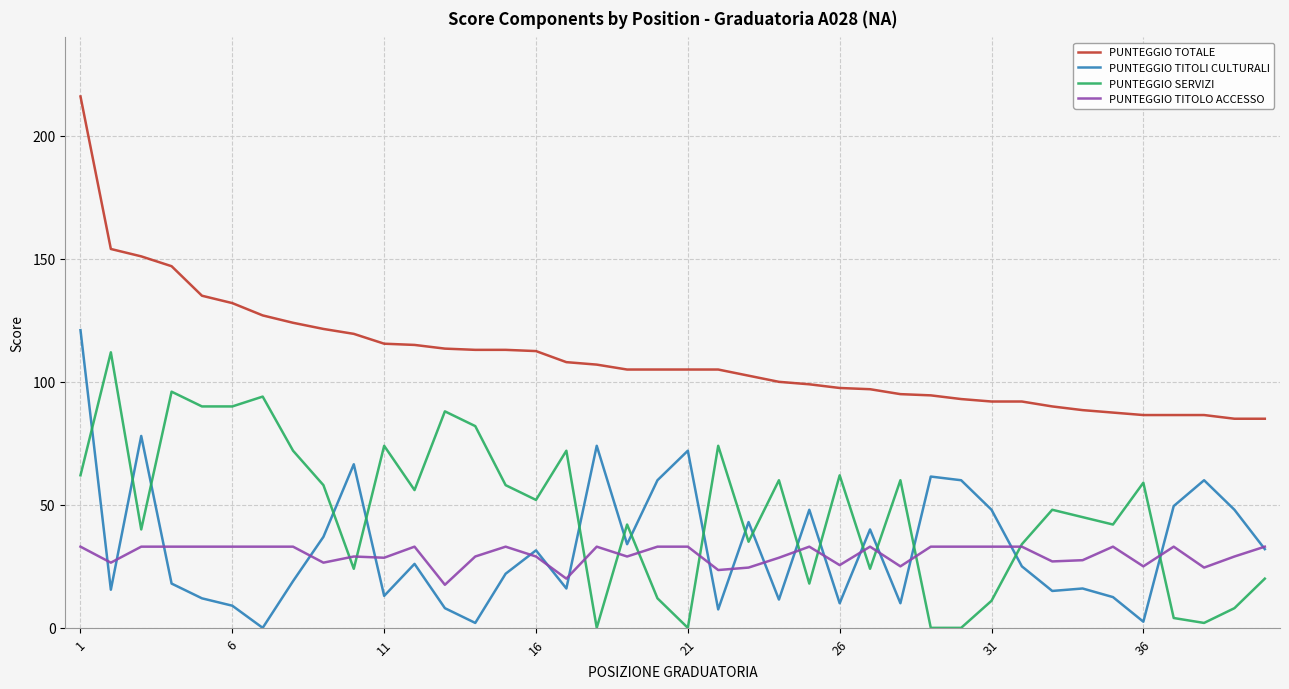

True or false: PUNTEGGIO TOTALE and PUNTEGGIO TITOLI CULTURALI intersect in this chart.

False